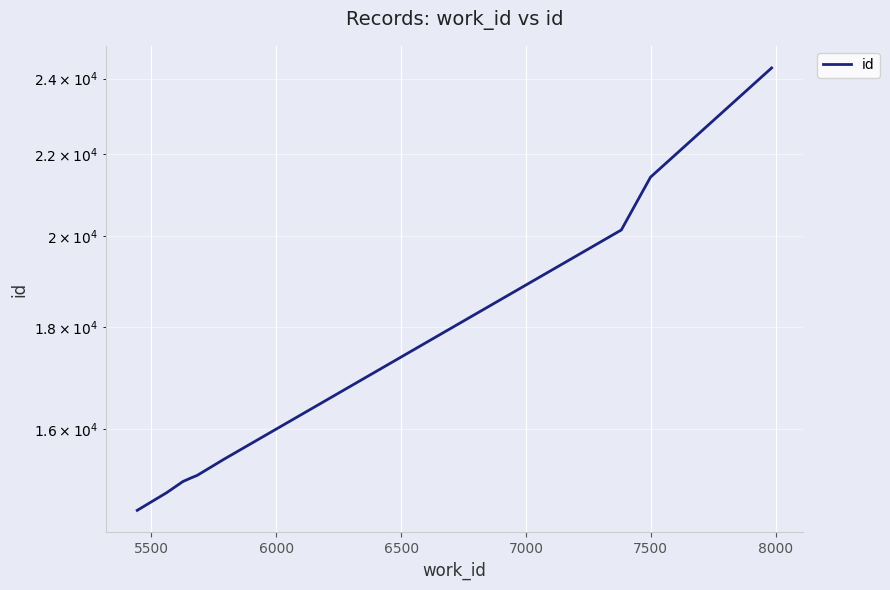

Reading left to right, transcribe all the data shown in this chart.

14558	14859	15052	15114	15157	15159	15447	20142	21413	24299